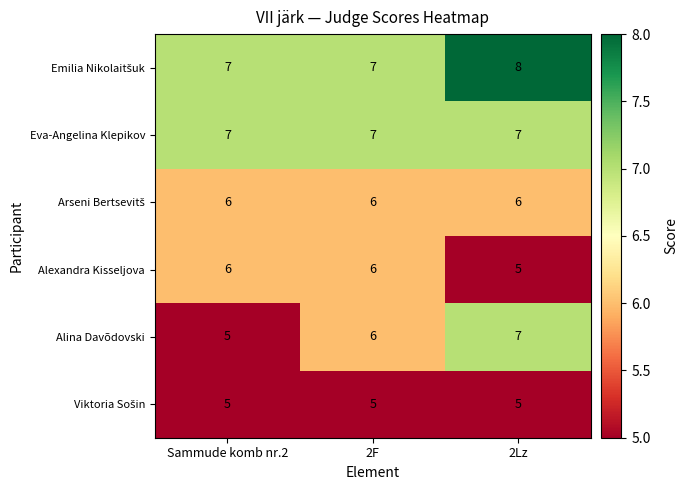

What is the average value of the Eva-Angelina Klepikov series?

7